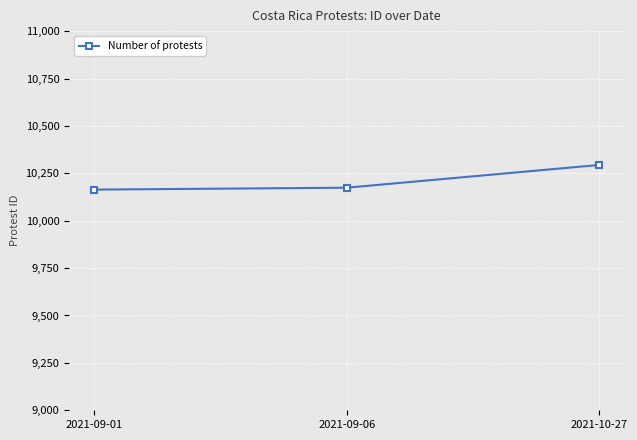

The chart shows a value of 16686 at 2021-10-27. True or false?

False